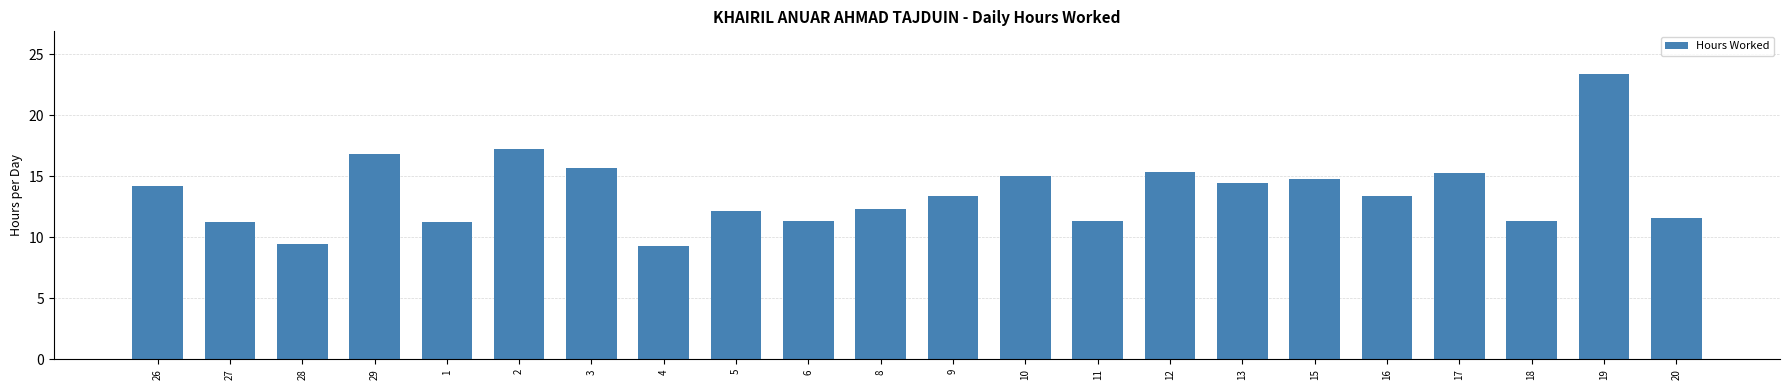

What is the sum of all values?

300.2